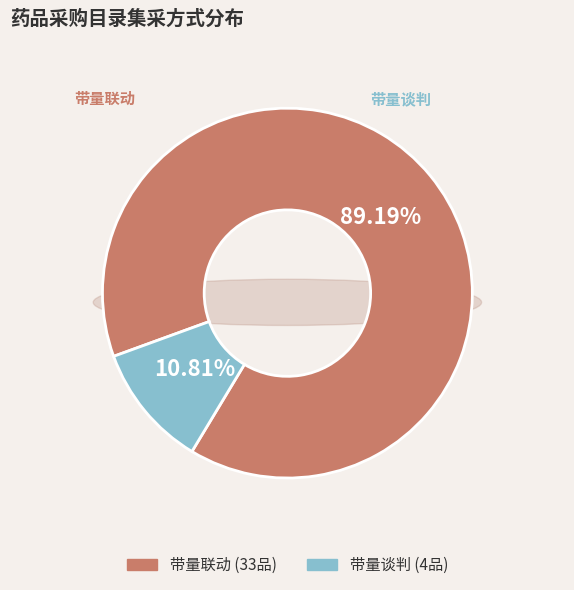

Which category has the biggest portion of the pie?

带量联动